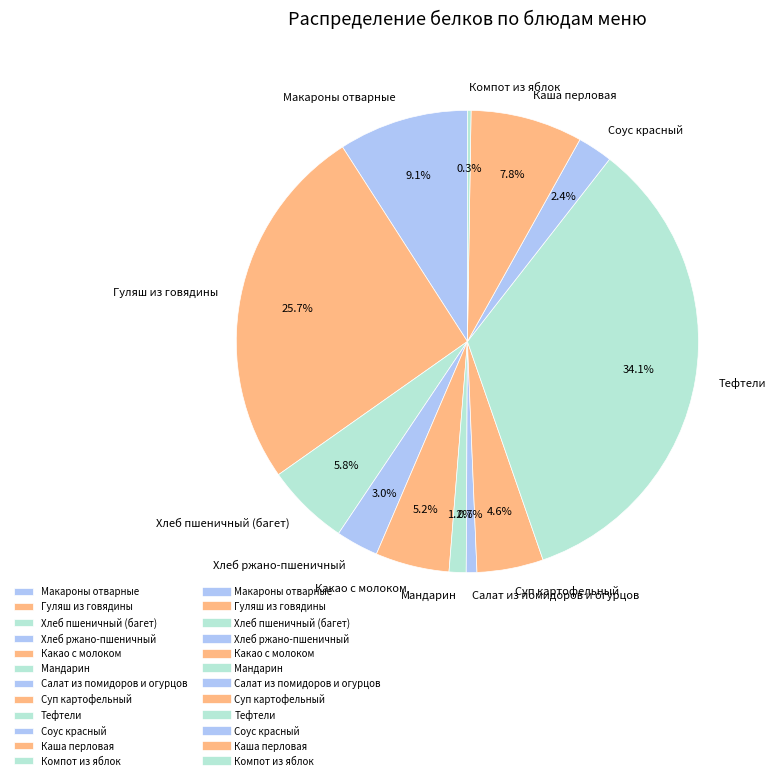

How much of the chart is everything except Гуляш из говядины?

74.3%